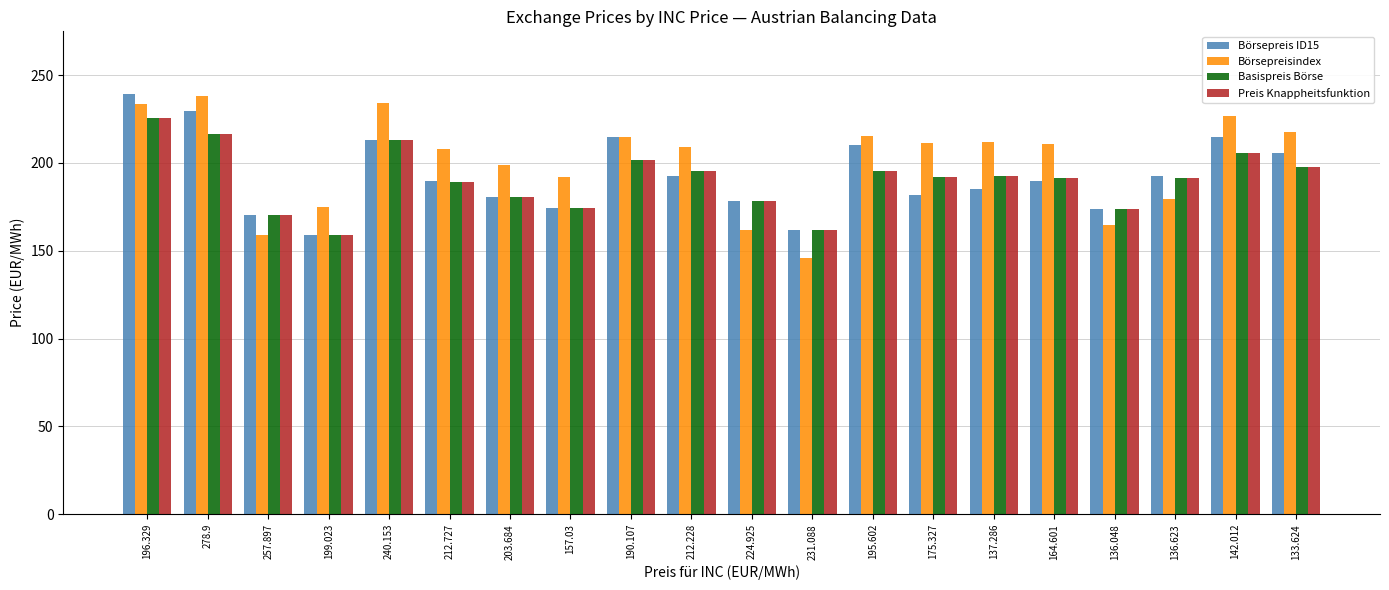

The Preis Knappheitsfunktion series shows 191.4 at 136.623. True or false?

True